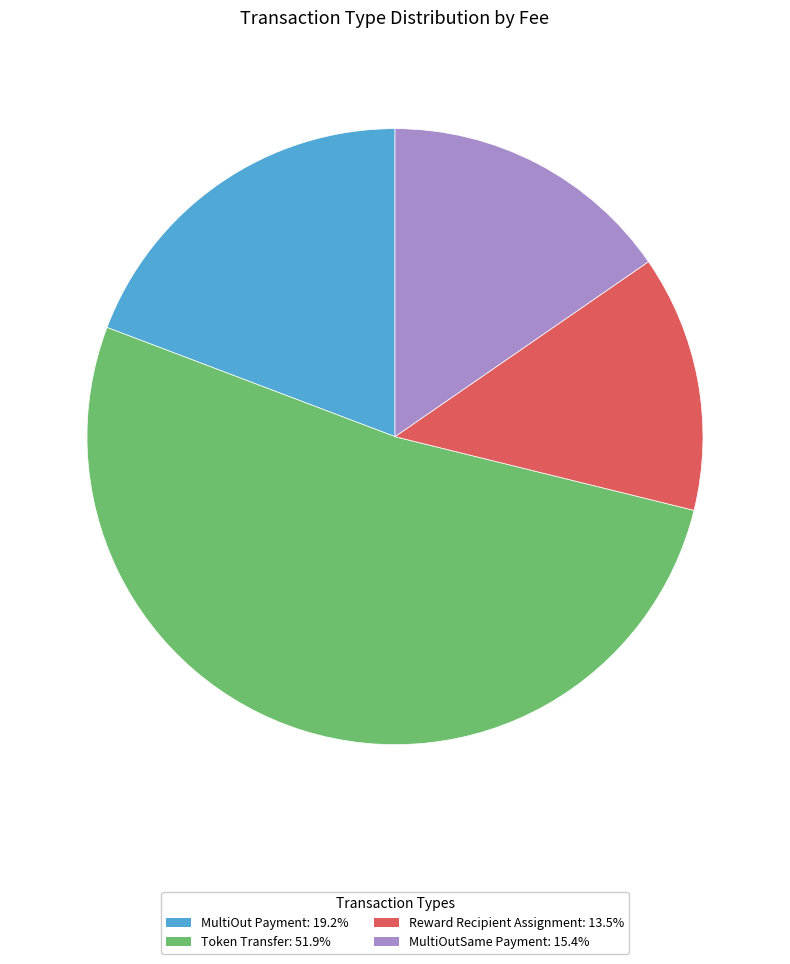

What is the largest slice in the pie chart?

Token Transfer